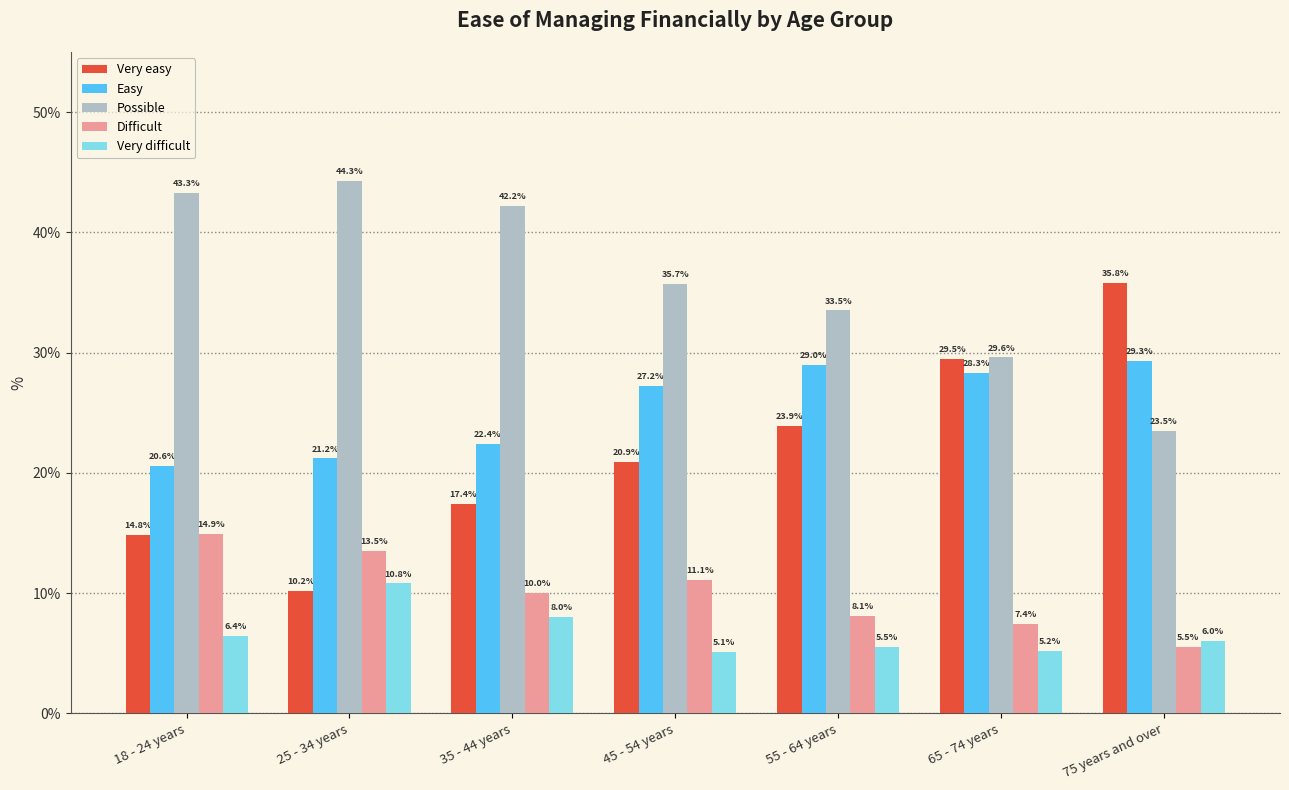

What is the total value across all series at 25 - 34 years?

100.0